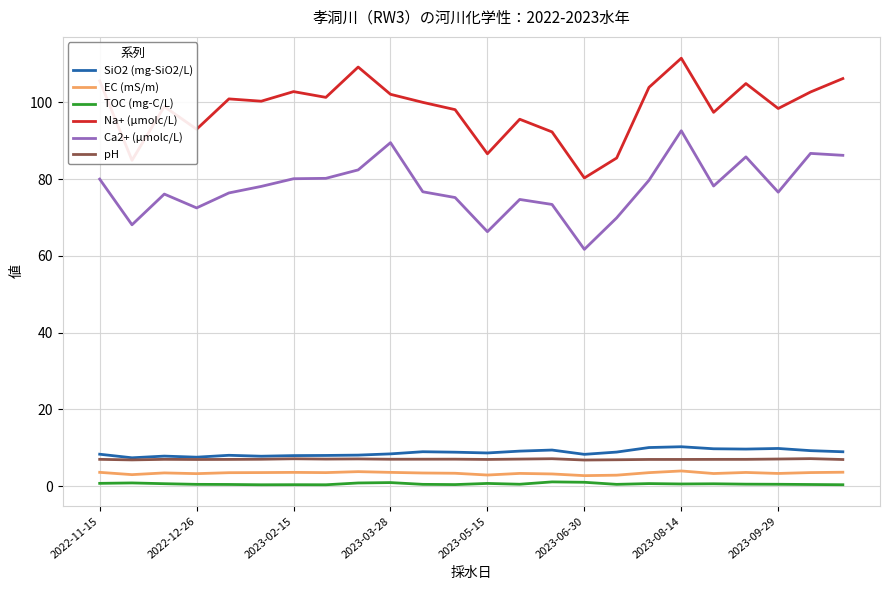

What is the greatest value displayed?

111.5